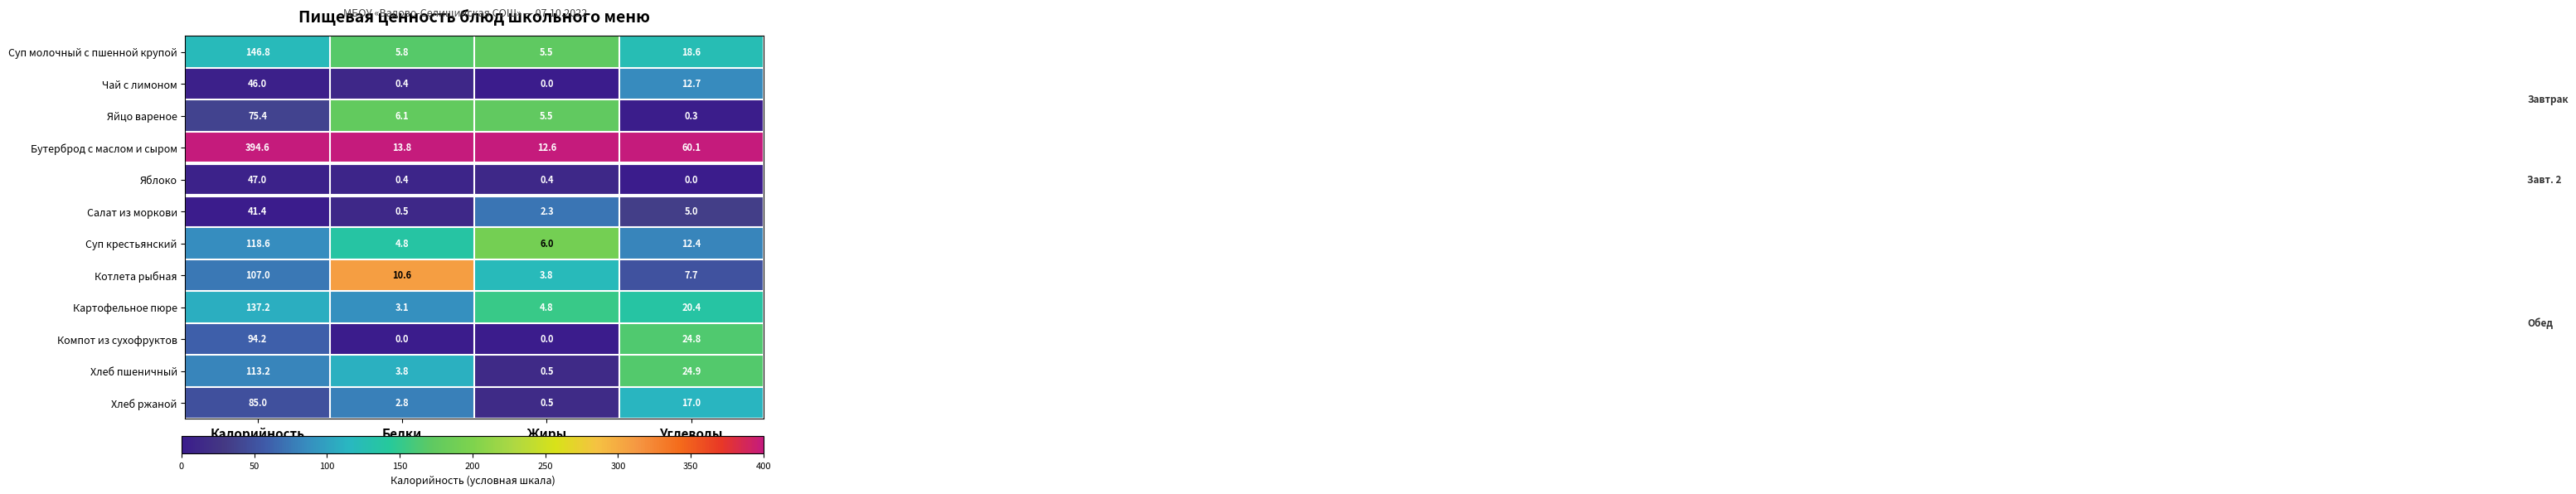

True or false: Котлета рыбная has a value of 3.8 at Жиры.

True